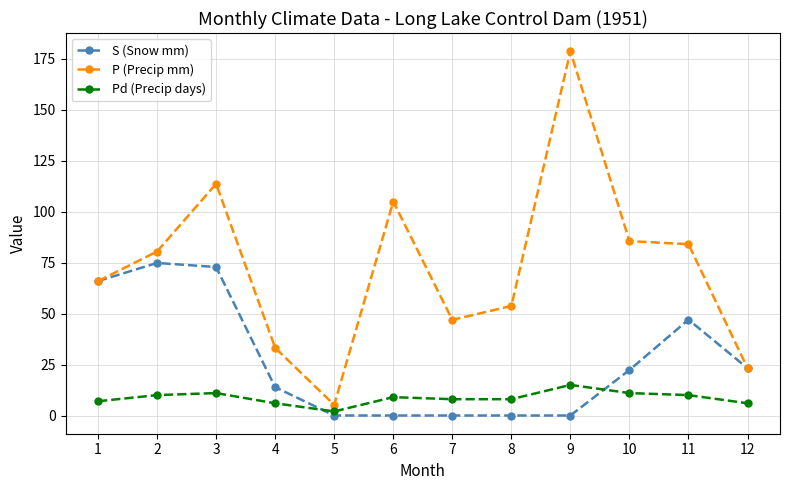

True or false: Pd (Precip days) has more than 0 interior local peaks.

True